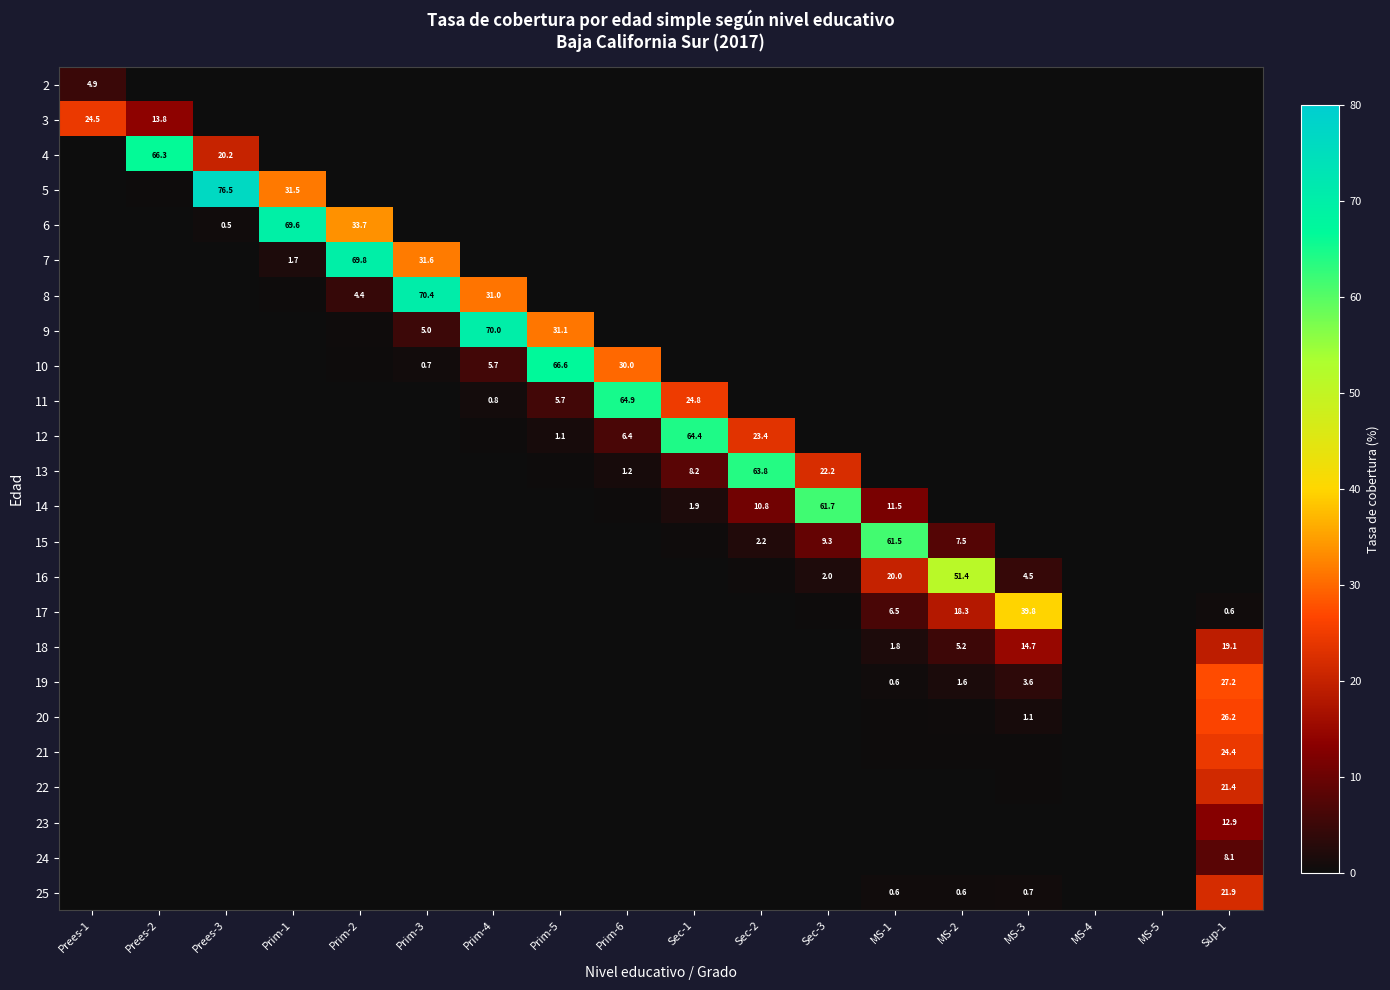

The value of 18 at Prim-3 is -12.9. True or false?

False